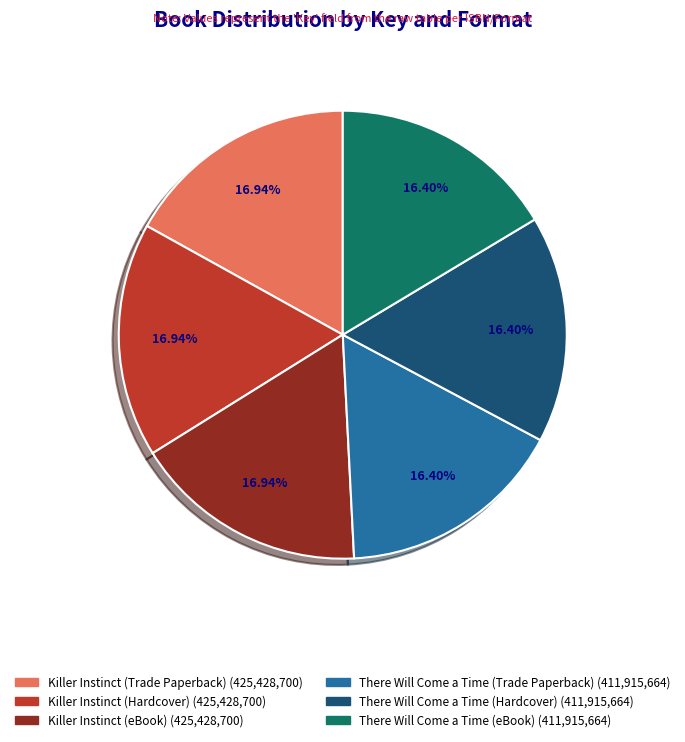

Is it true that Killer Instinct (eBook) is 29% of the pie?

False